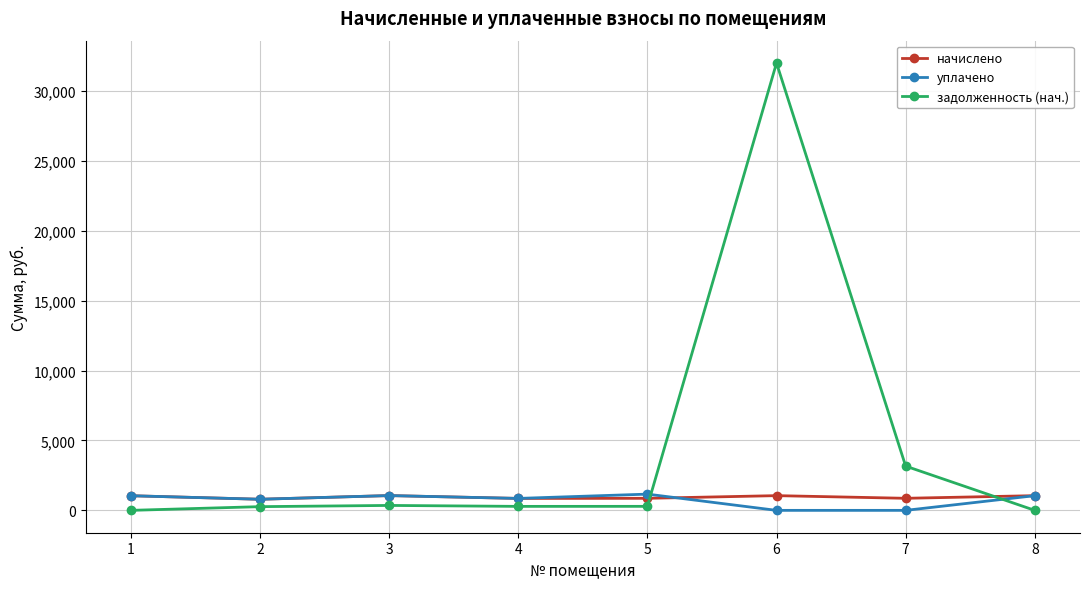

Which series ends up on top after the final intersection of задолженность (нач.) and уплачено?

уплачено